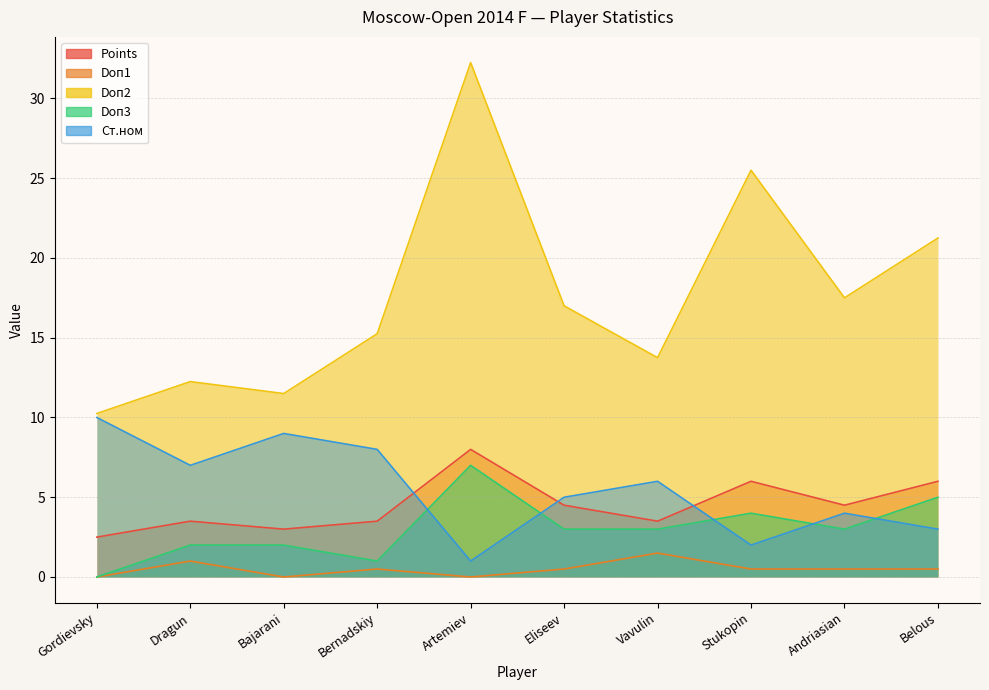

What is the approximate value of Doп1 at Belous?

0.5